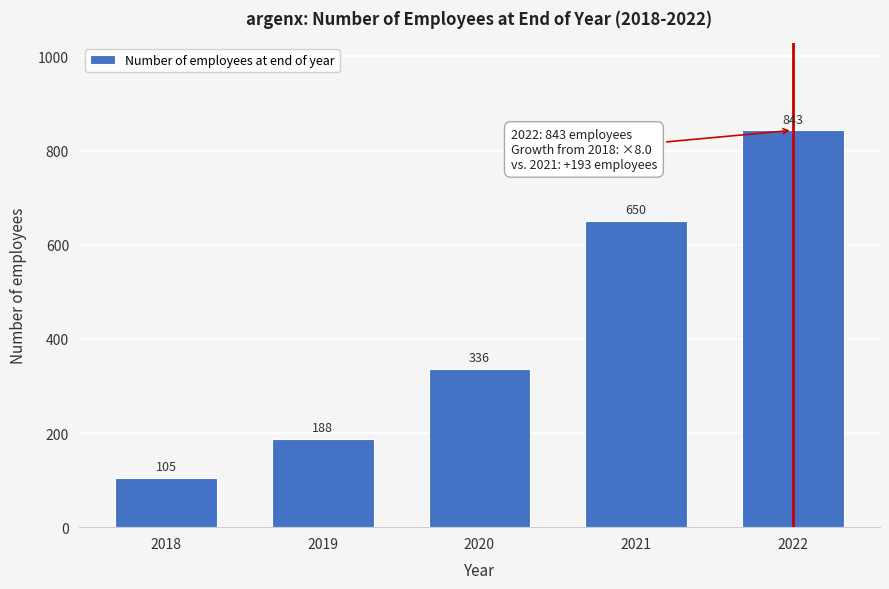

Reading left to right, transcribe all the data shown in this chart.

105	188	336	650	843